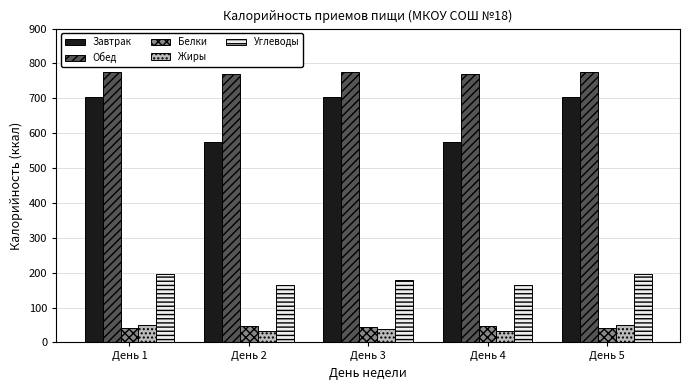

At which label does Углеводы first exceed 180?

День 1